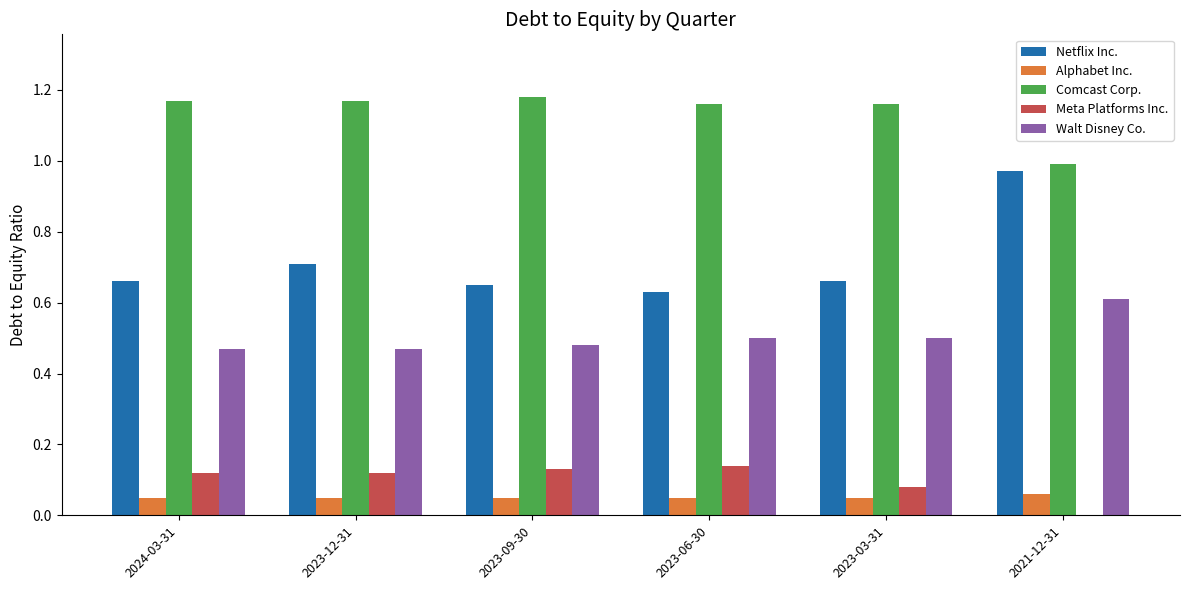

Which series changed the most between 2023-03-31 and 2021-12-31?

Netflix Inc.